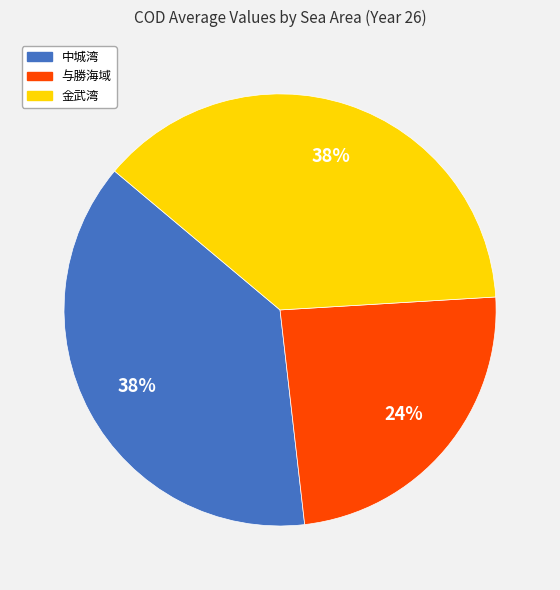

How many slices are in this pie chart?

3